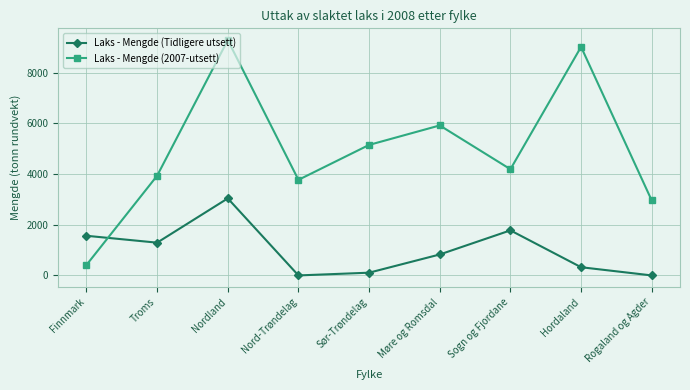

The Laks - Mengde (Tidligere utsett) series shows 0.0 at Nord-Trøndelag. True or false?

True